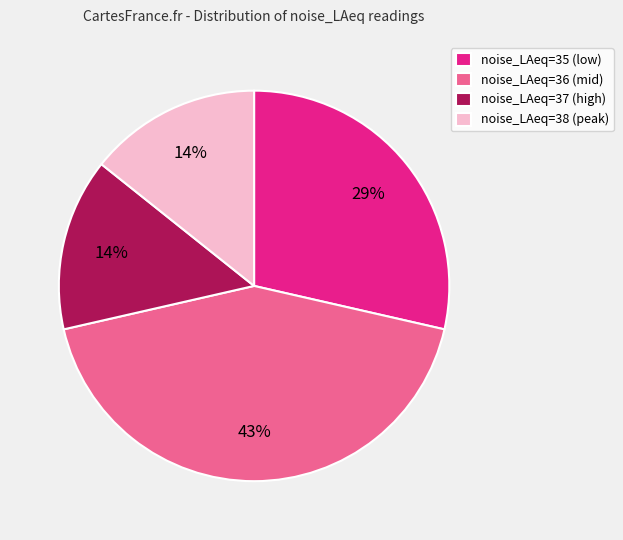

How many slices are in this pie chart?

4